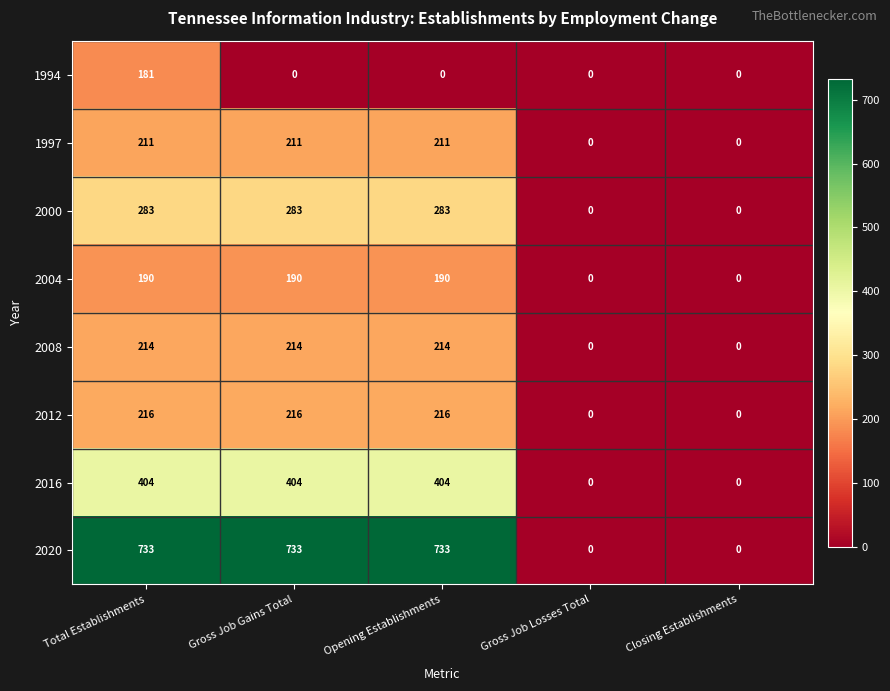

The 1997 series shows 0 at Gross Job Losses Total. True or false?

True